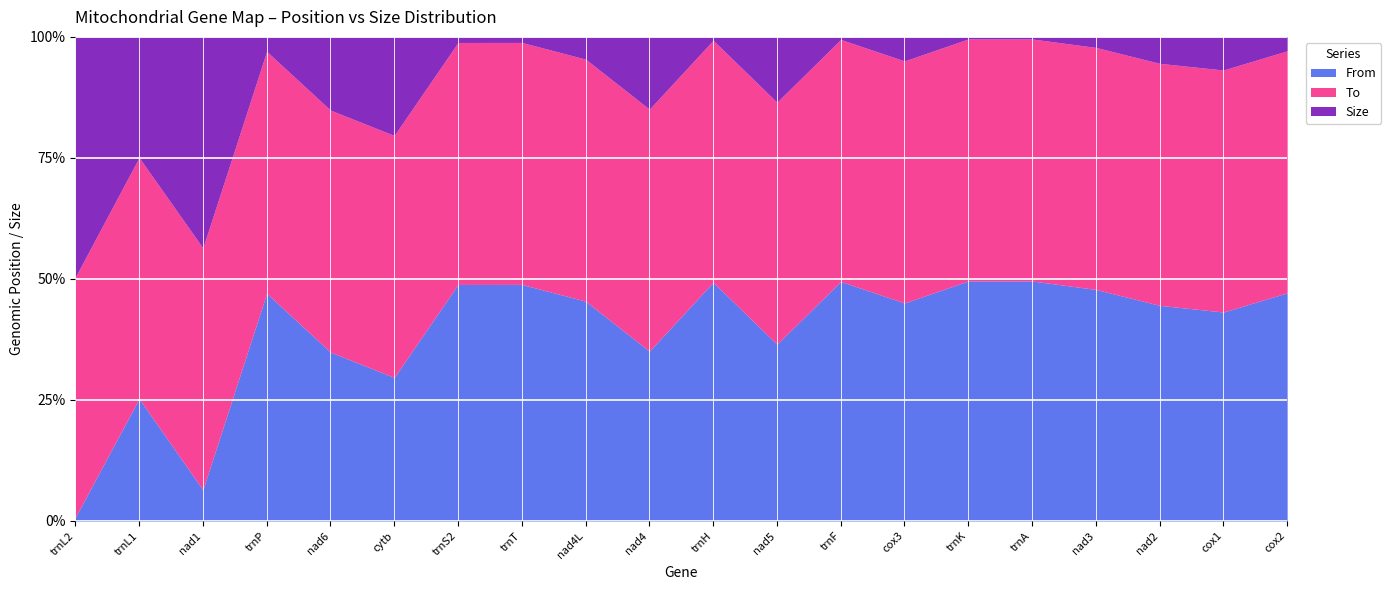

Between trnT and nad4L, which is larger?

nad4L